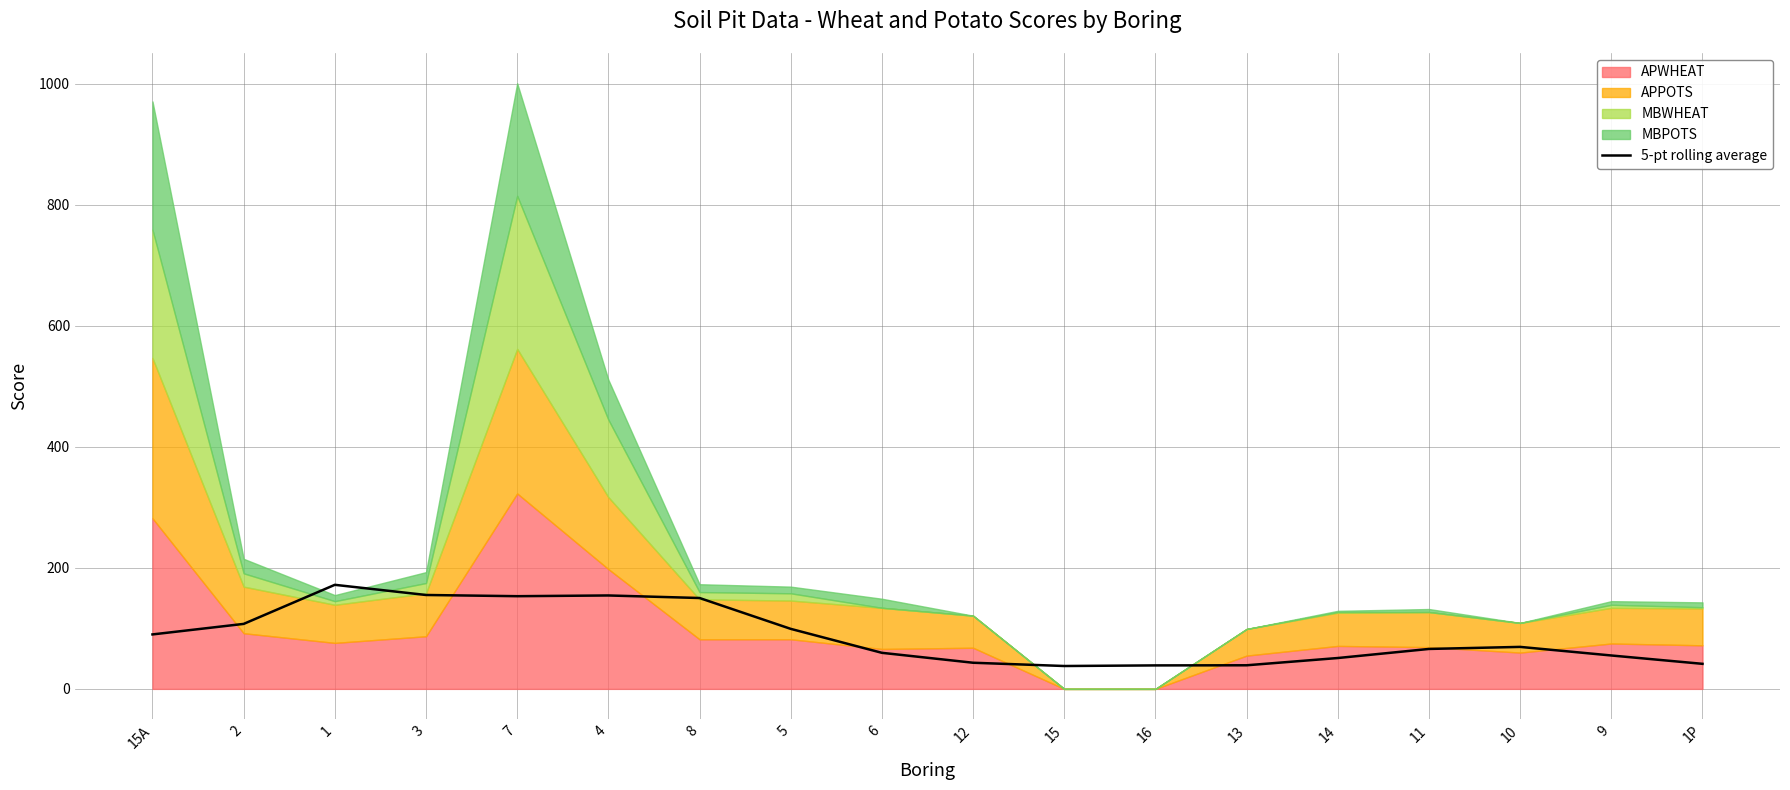

At which label is the value closest to 104?

2